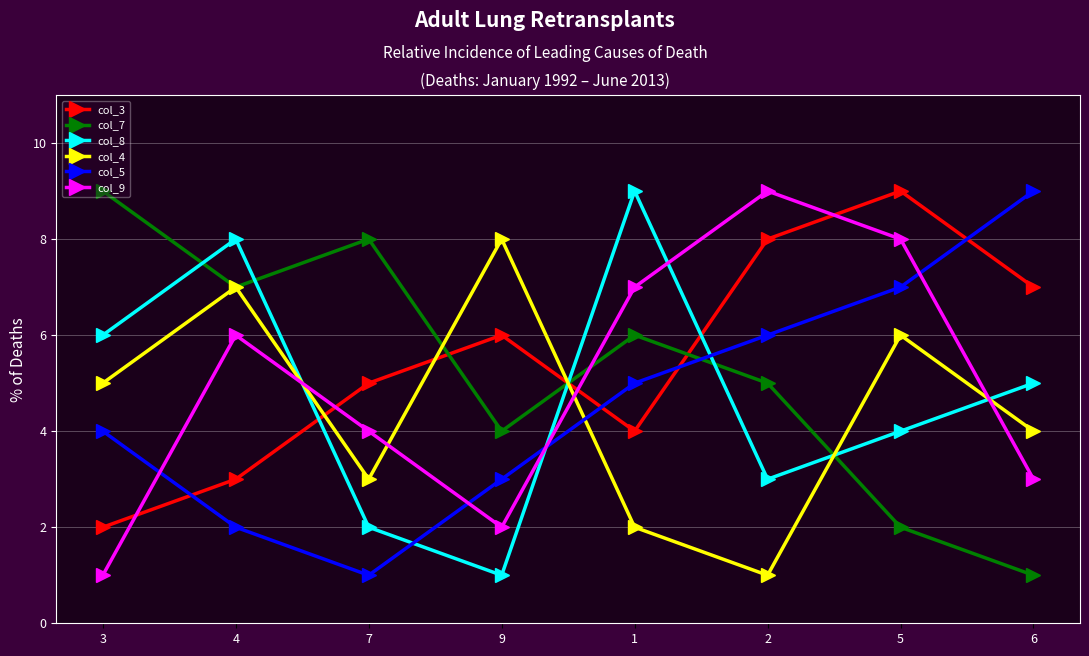

What is the label of the 4th point from the left?

9